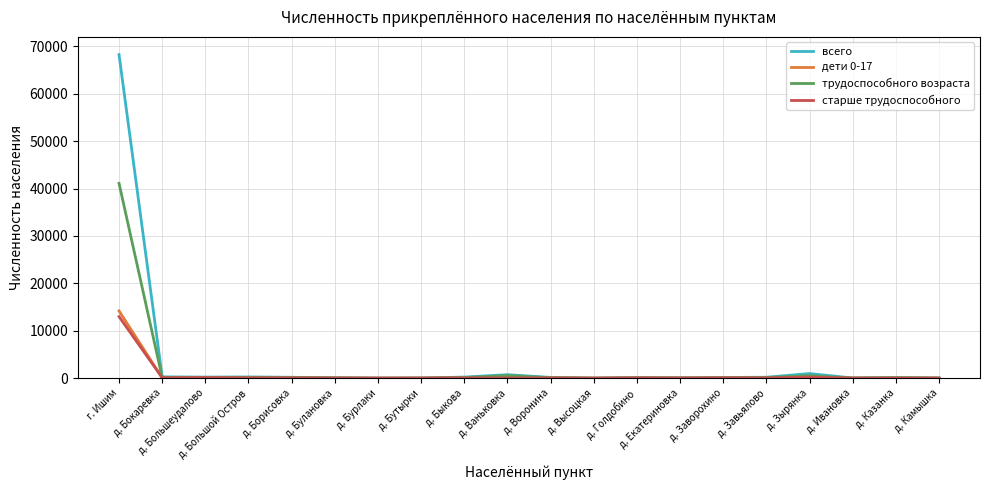

How many values in the дети 0-17 series are below 29?

10